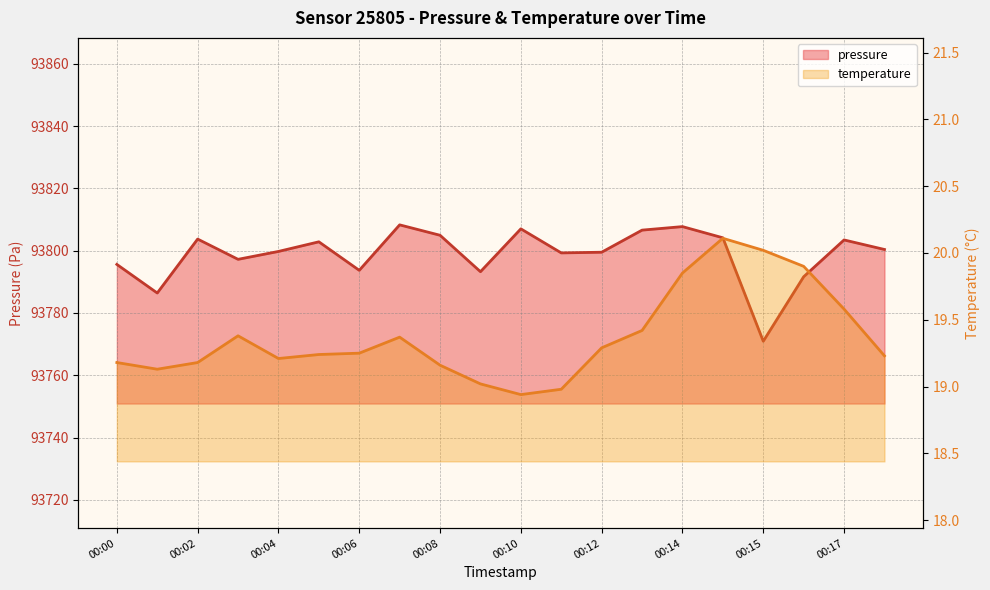

The value of temperature at 00:14 is 29.6. True or false?

False